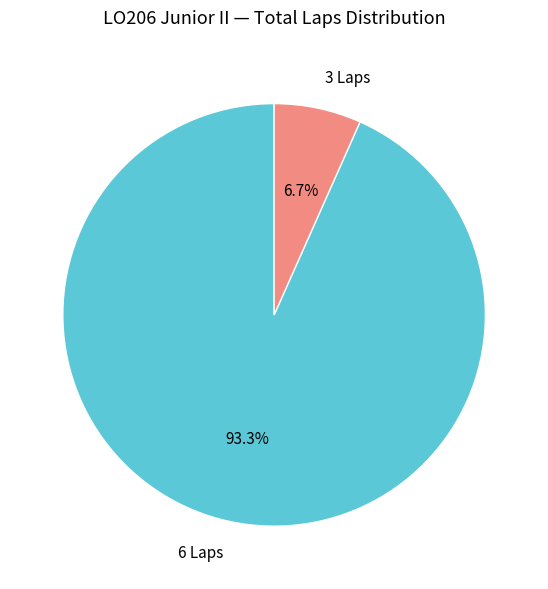

How many slices are in this pie chart?

2